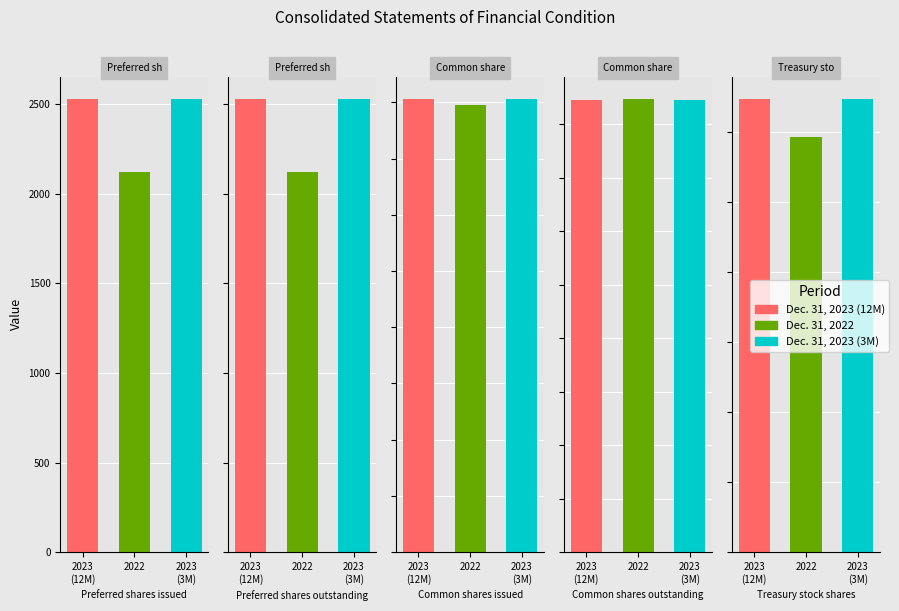

What is the total value across all series at Common shares issued?

60174785